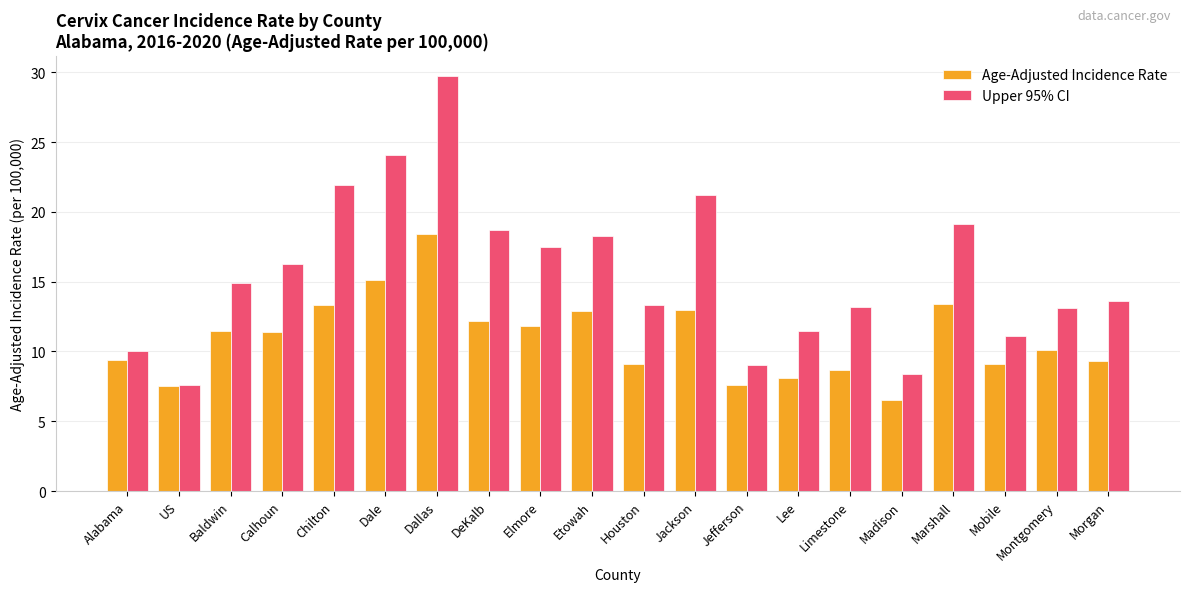

Rank the series at DeKalb from lowest to highest value.

Age-Adjusted Incidence Rate, Upper 95% CI